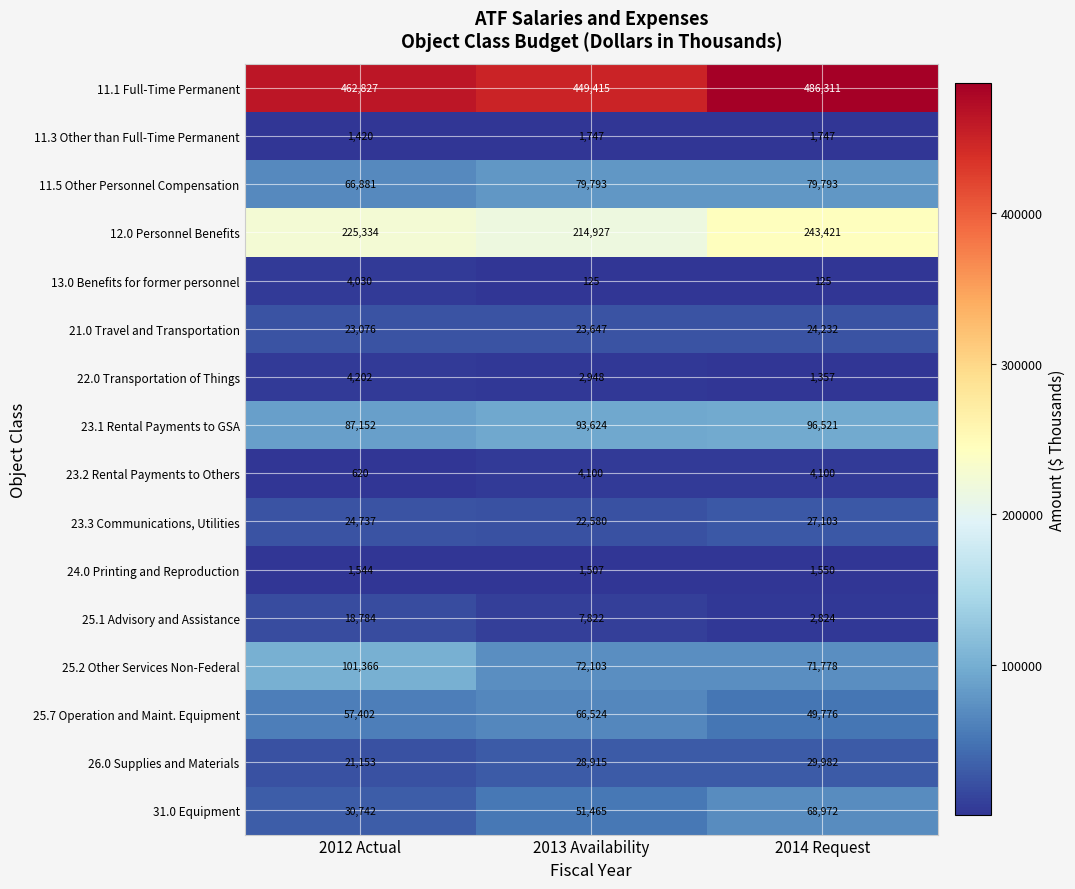

How many 12.0 Personnel Benefits values are between 214927 and 243421?

3